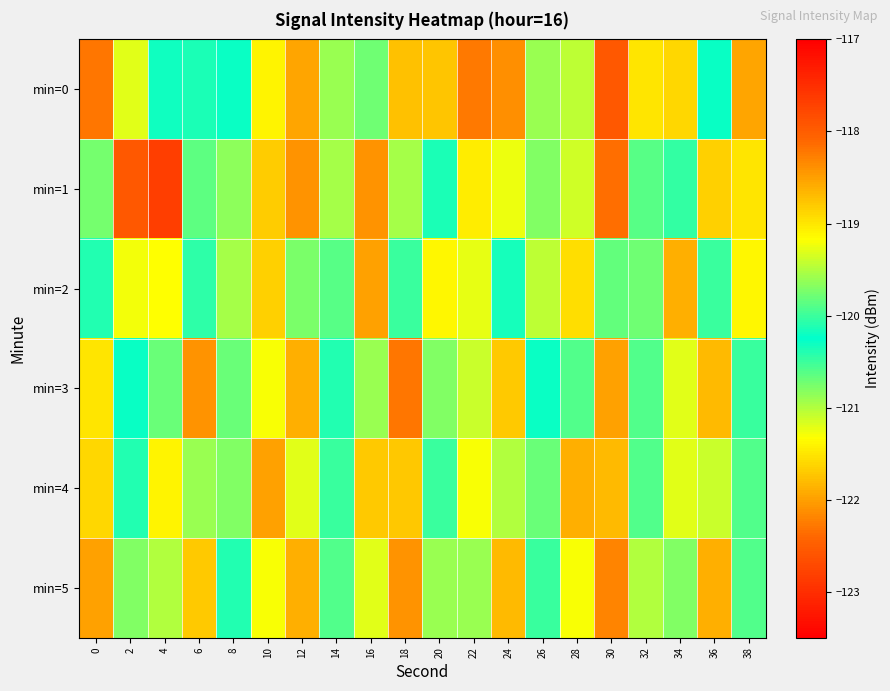

Count the number of categories in the chart.

20